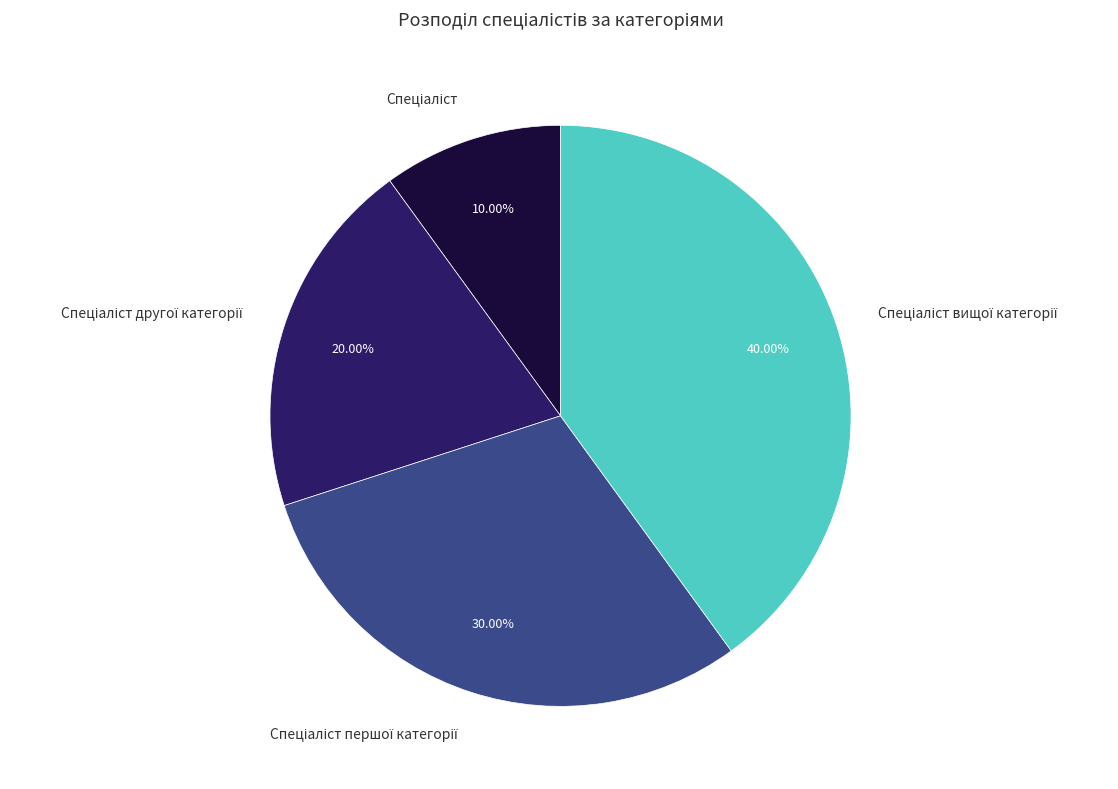

Is there a majority slice in this chart?

No